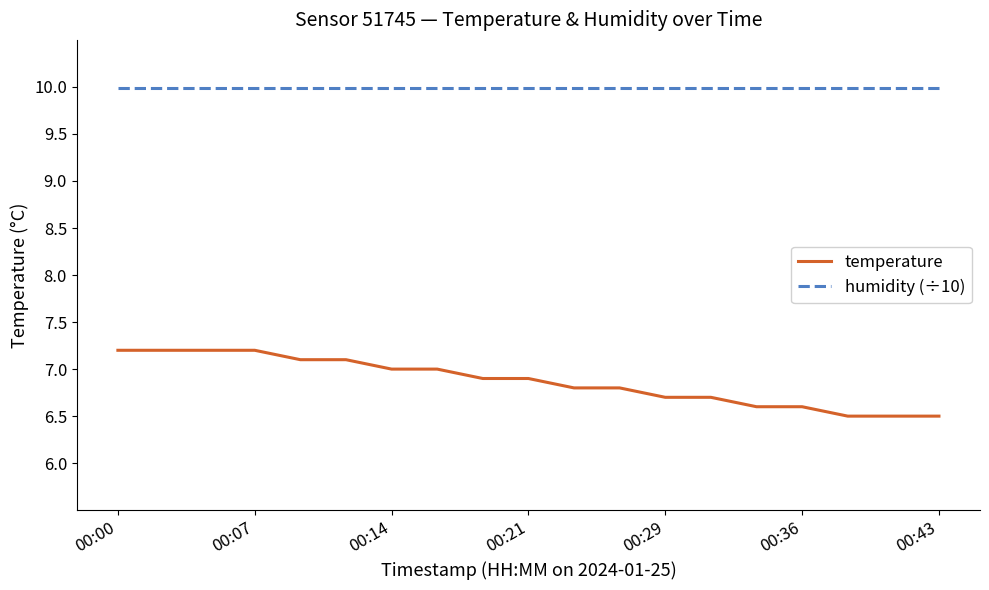

Rank the series by their average value, from highest to lowest.

humidity (÷10), temperature